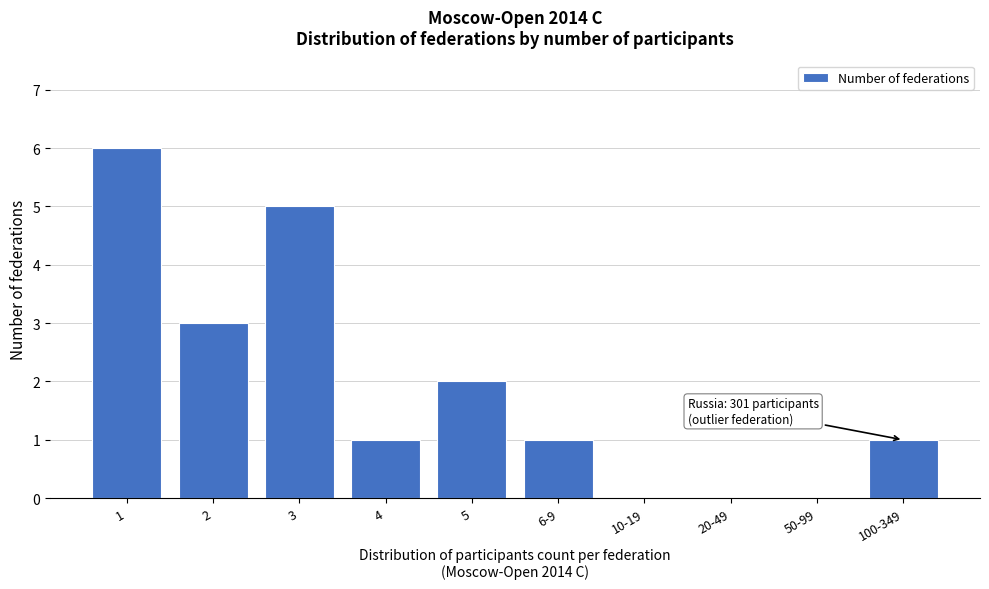

Reading left to right, what are all the values shown in this chart?

1=6	2=3	3=5	4=1	5=2	6-9=1	10-19=0	20-49=0	50-99=0	100-349=1